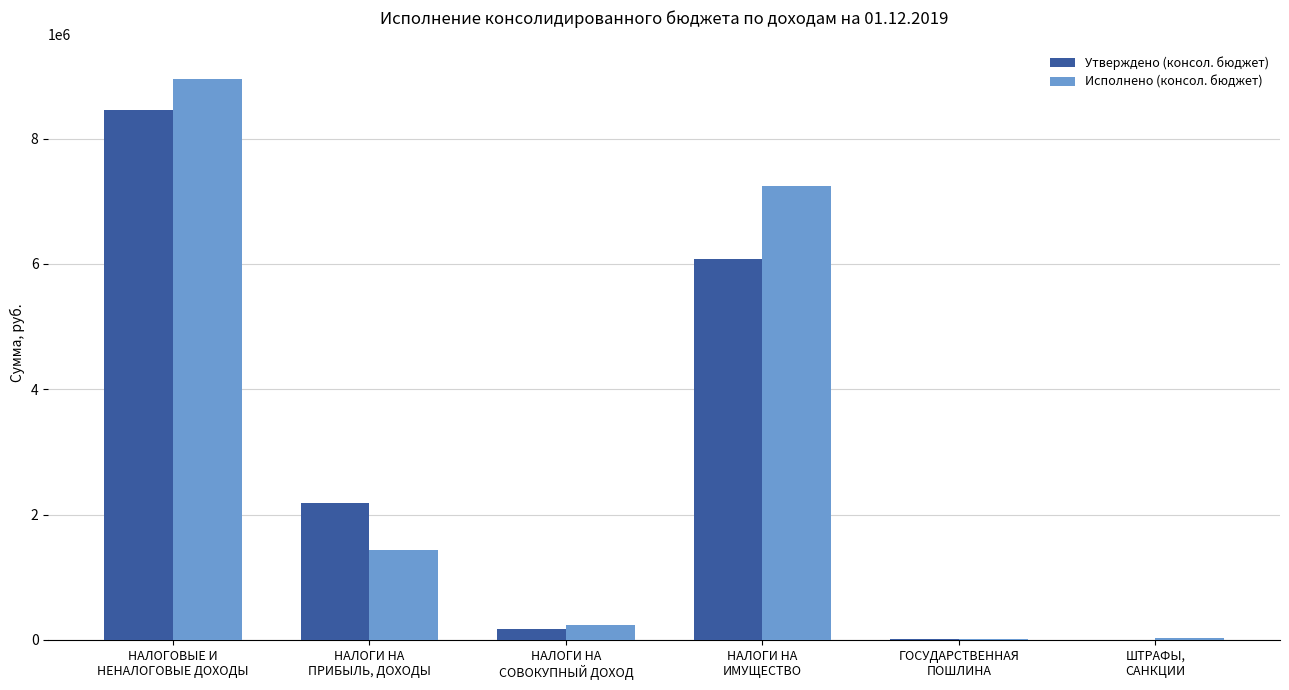

The Утверждено (консол. бюджет) series shows 3700.0 at ШТРАФЫ,
САНКЦИИ. True or false?

True